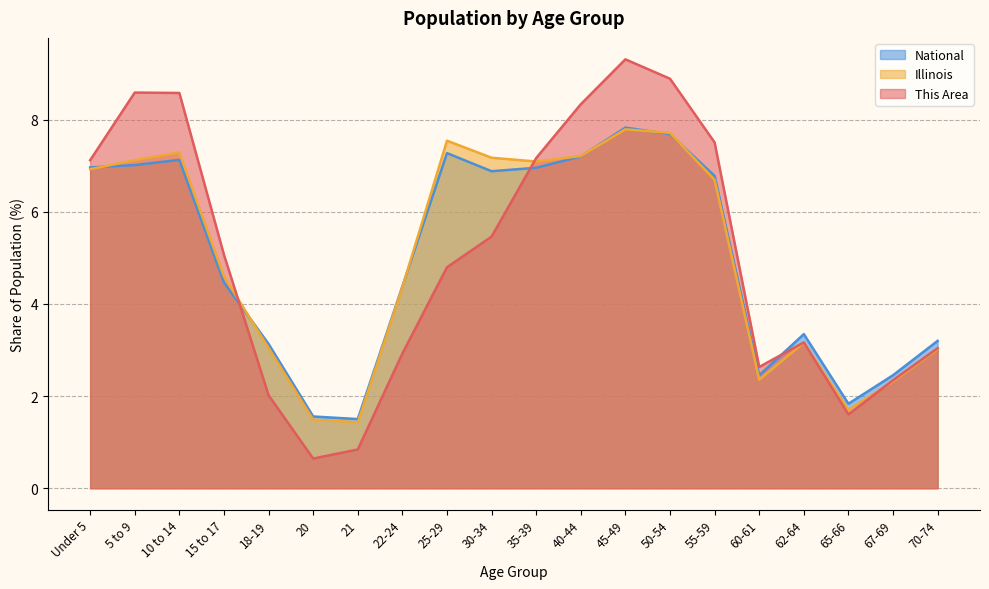

At which label does National reach its minimum?

21